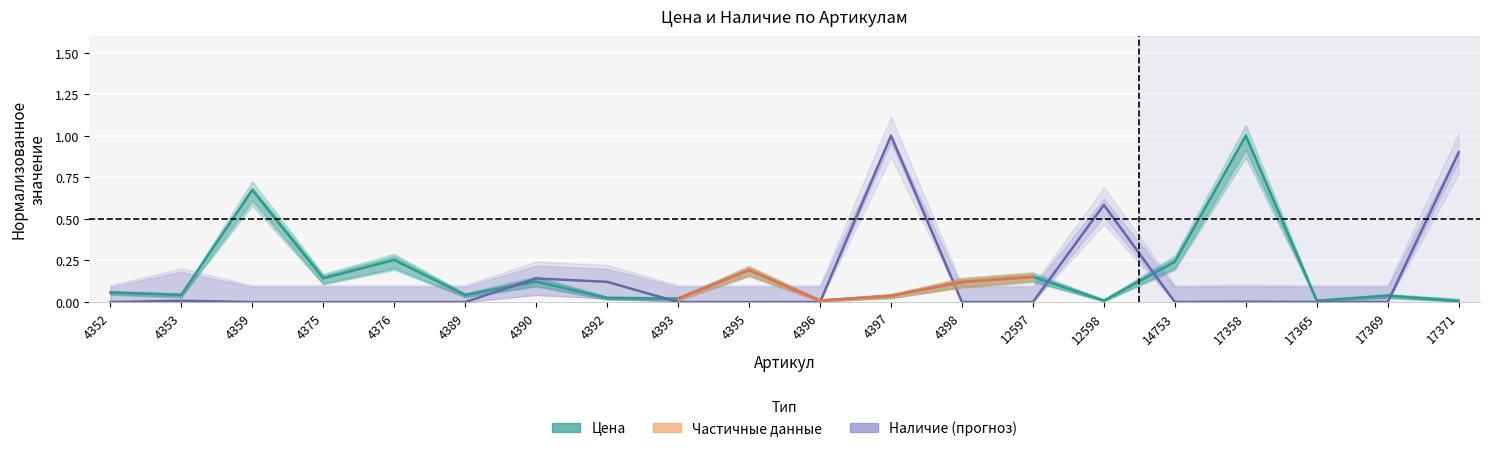

Is this an area chart (filled region under the line)?

No